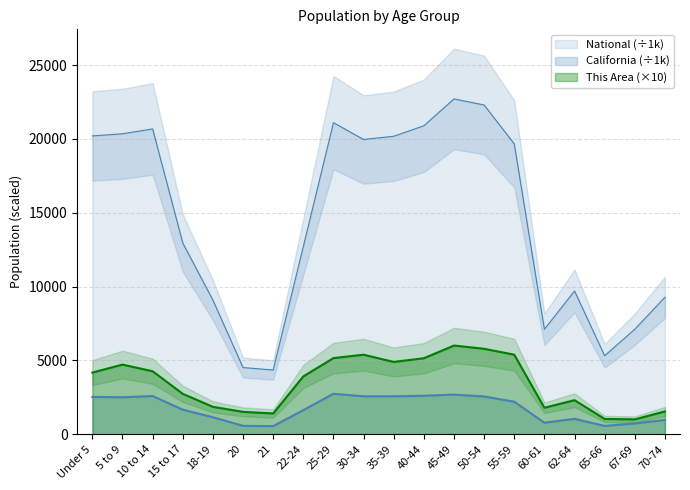

List the series in order of their peak value, lowest first.

California, This Area, National